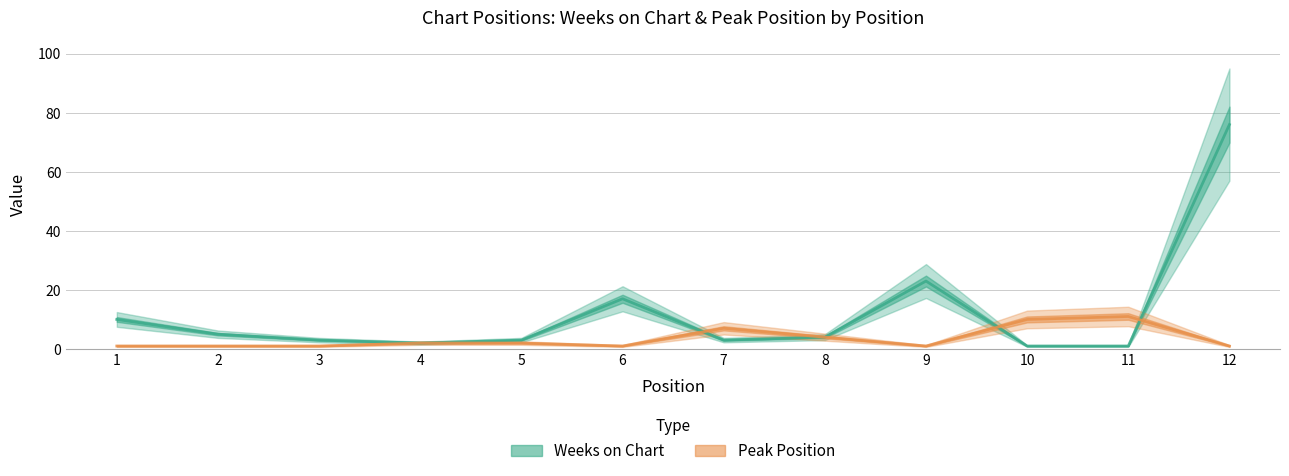

After their last crossing, which series has the higher values: Peak Position or Weeks on Chart?

Weeks on Chart